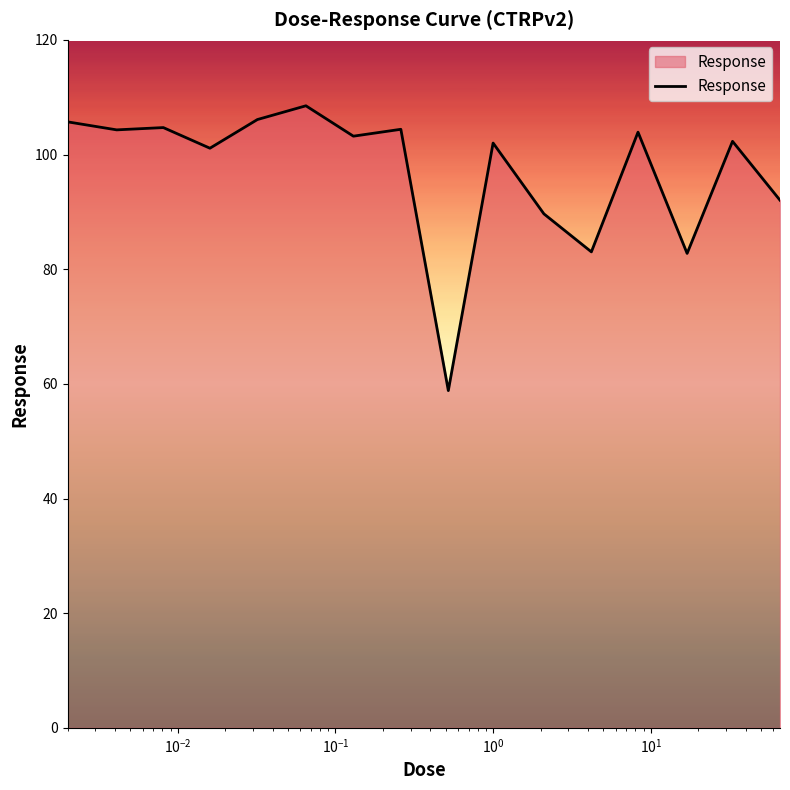

What is the difference between the maximum and minimum values?

49.7